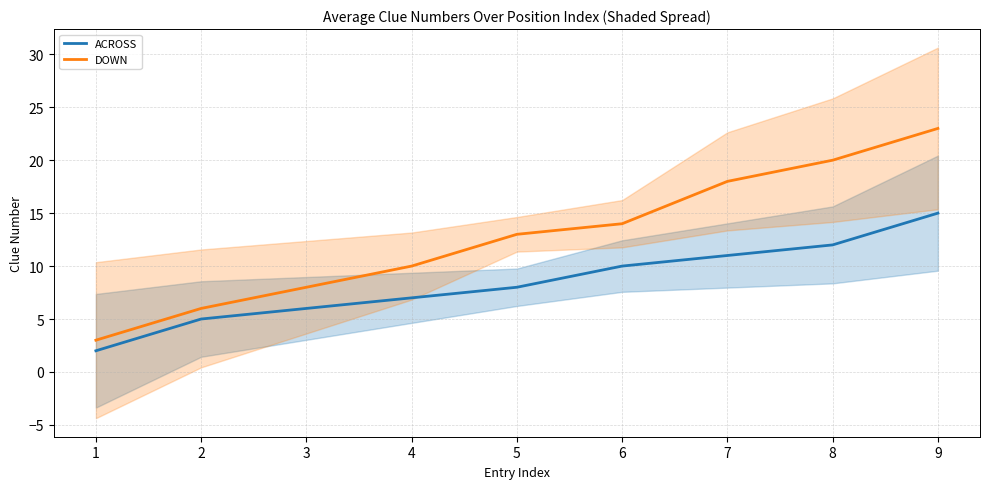

True or false: DOWN and ACROSS intersect in this chart.

False